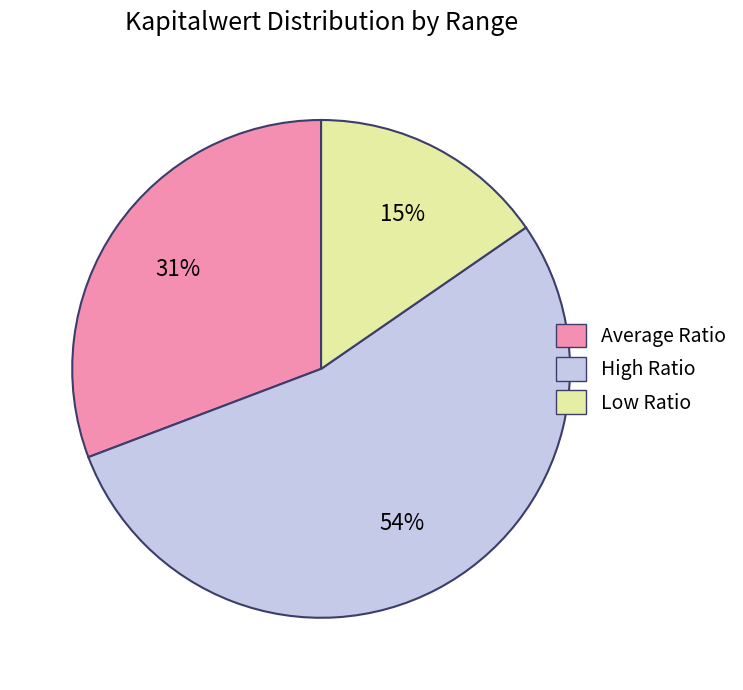

Between Low Ratio and High Ratio, which is larger?

High Ratio